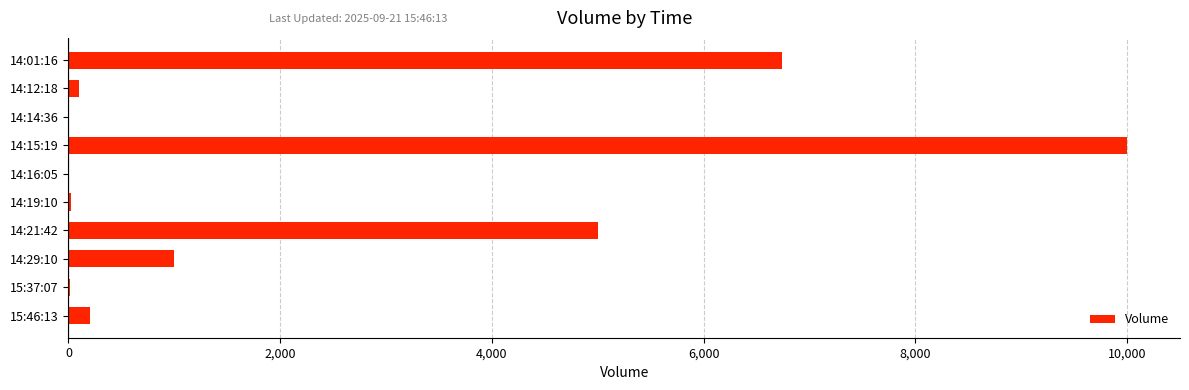

Which category has the highest value across all series?

14:15:19